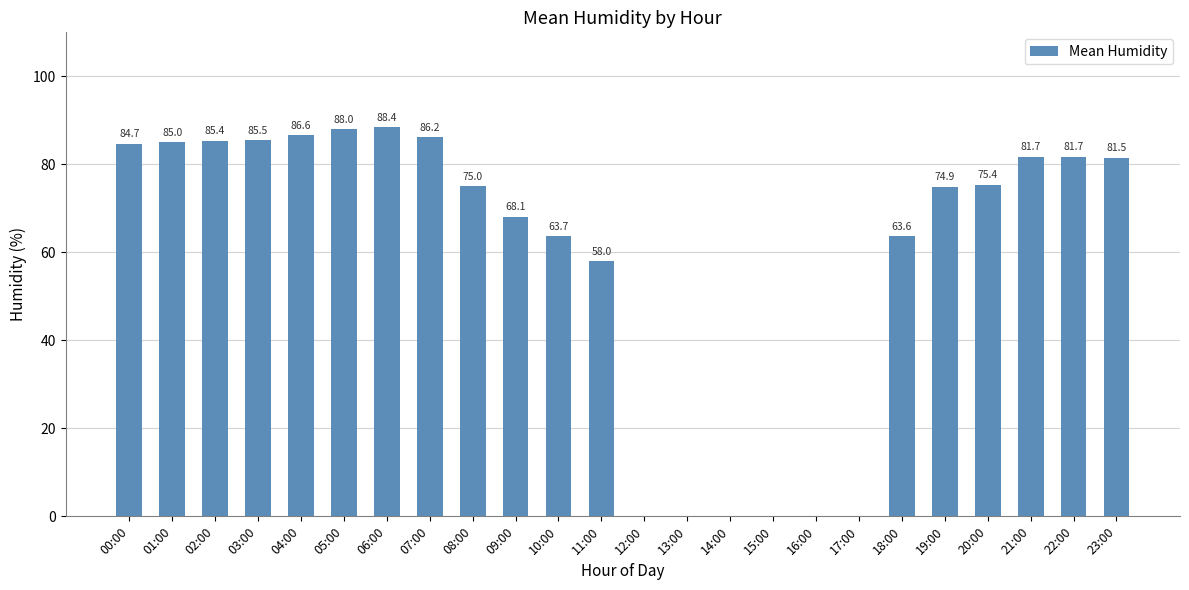

True or false: the data shows 0.0 at 13:00.

True